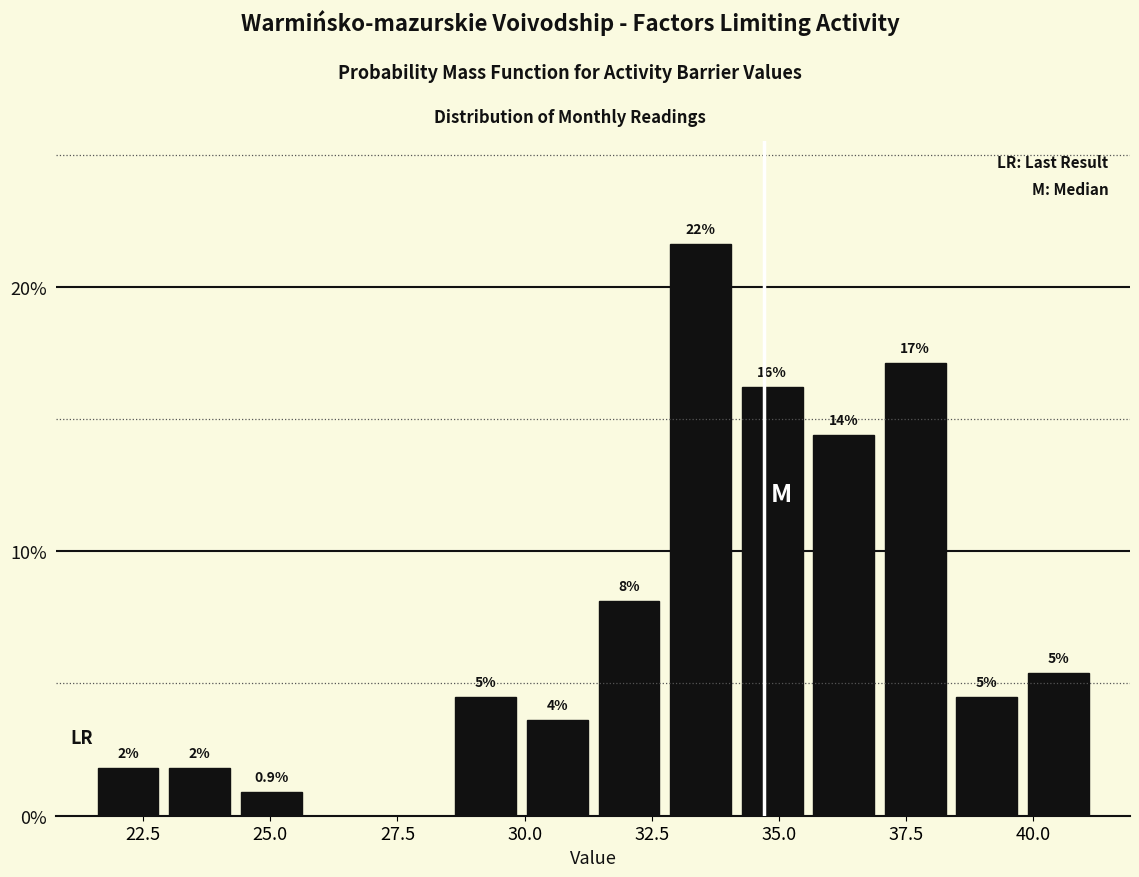

Around what value on the x-axis is the tallest bar? Give the approximate position of its centre, as read against the axis.

33.5